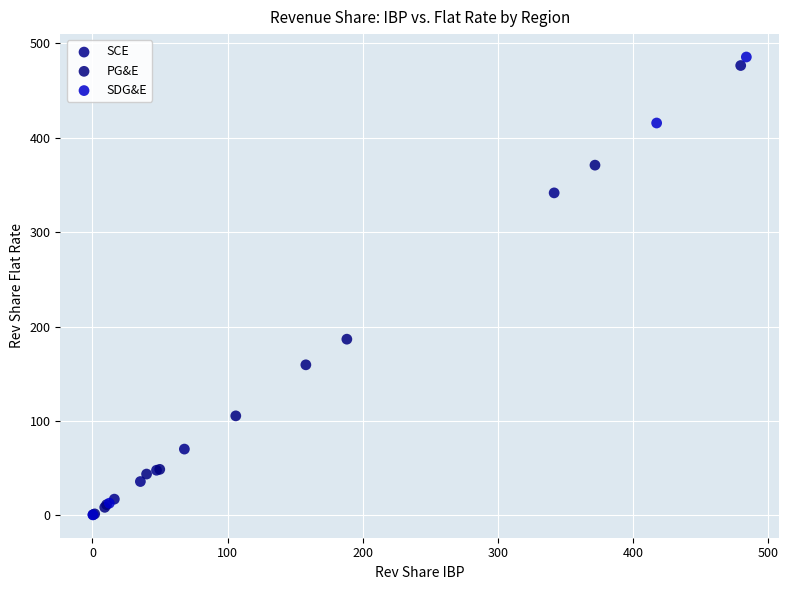

What are all the series names shown in the legend?

SCE, PG&E, SDG&E